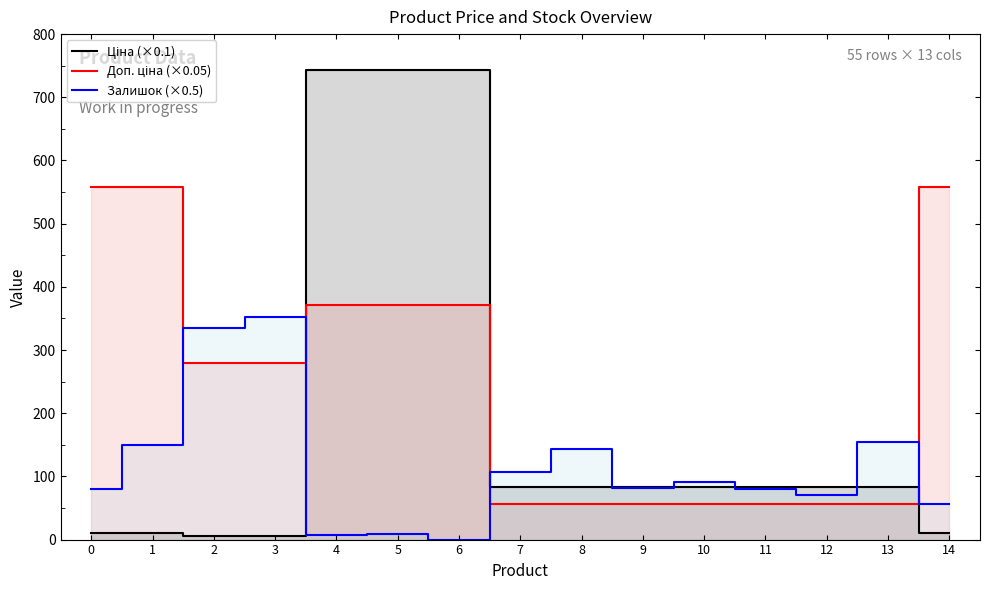

True or false: Залишок (×0.5) has more than 0 interior local peaks.

True